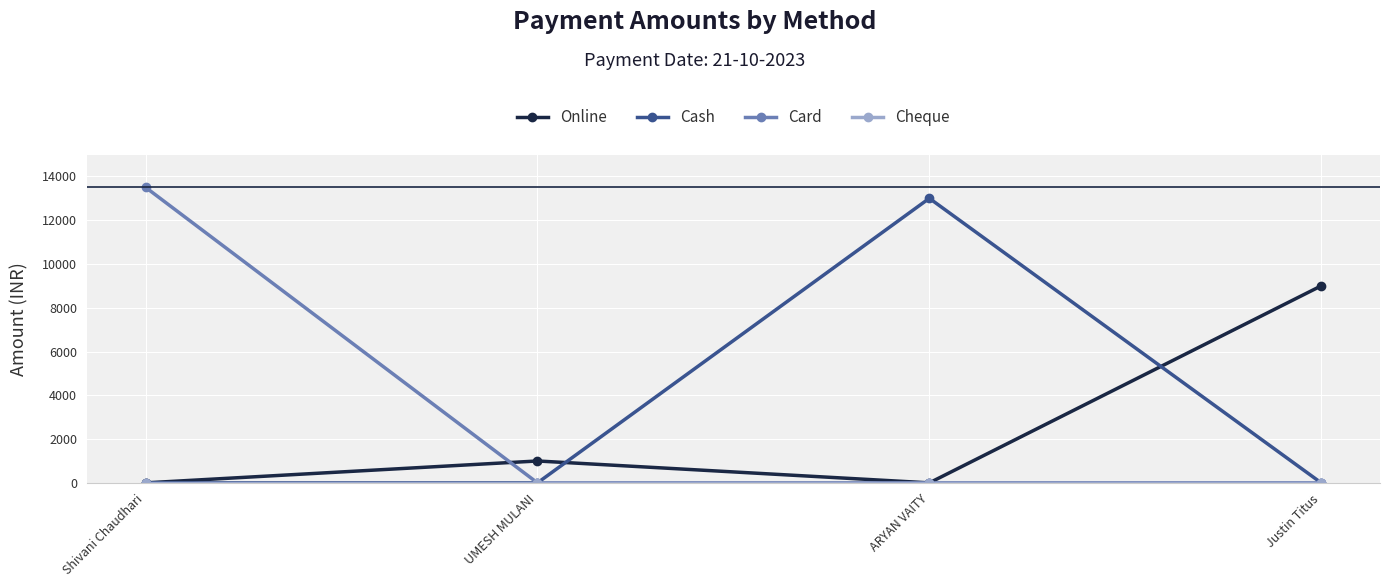

Is it true that Card equals 6705 at ARYAN VAITY?

False